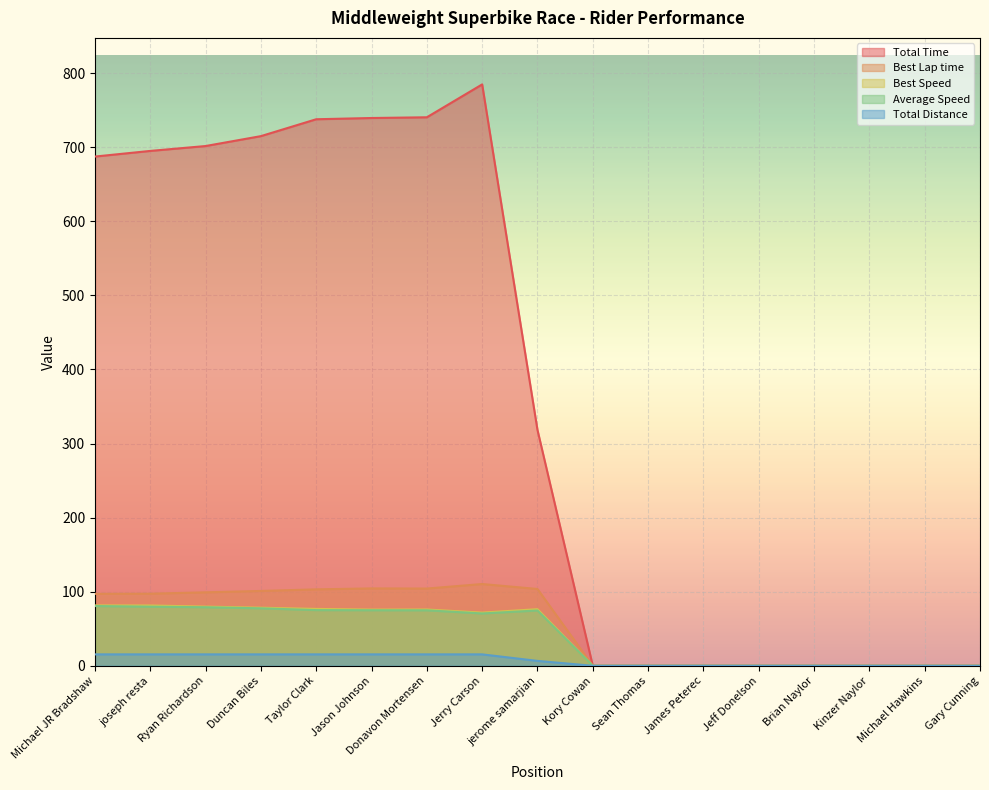

In Total Time, how many points are higher than both neighbors (excluding endpoints)?

1